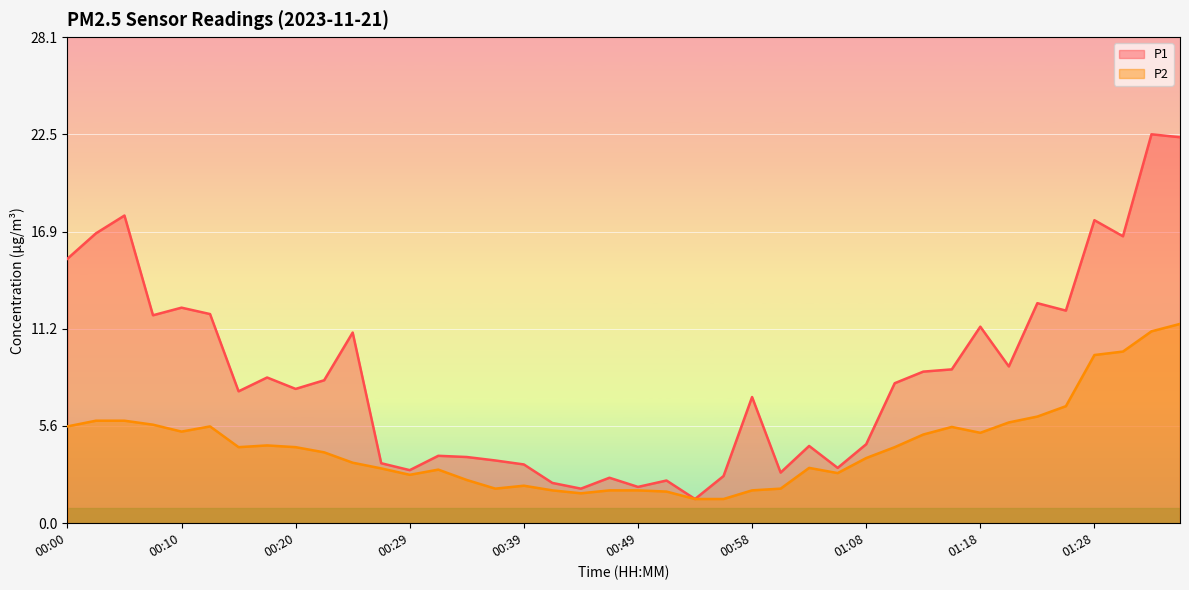

What is the spread (max minus min) of values at 01:23?

6.6